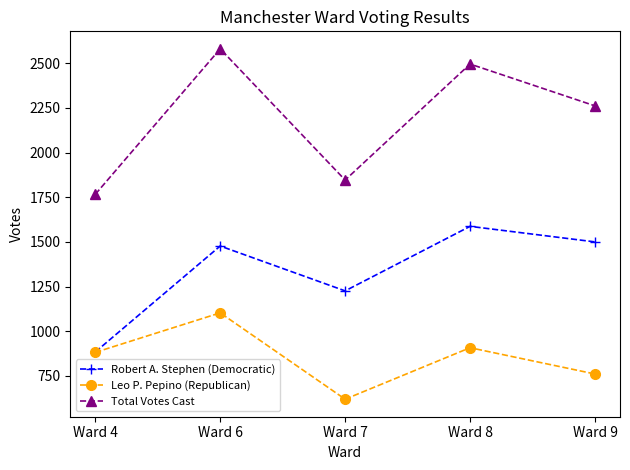

In Total Votes Cast, how many points are lower than both neighbors (excluding endpoints)?

1